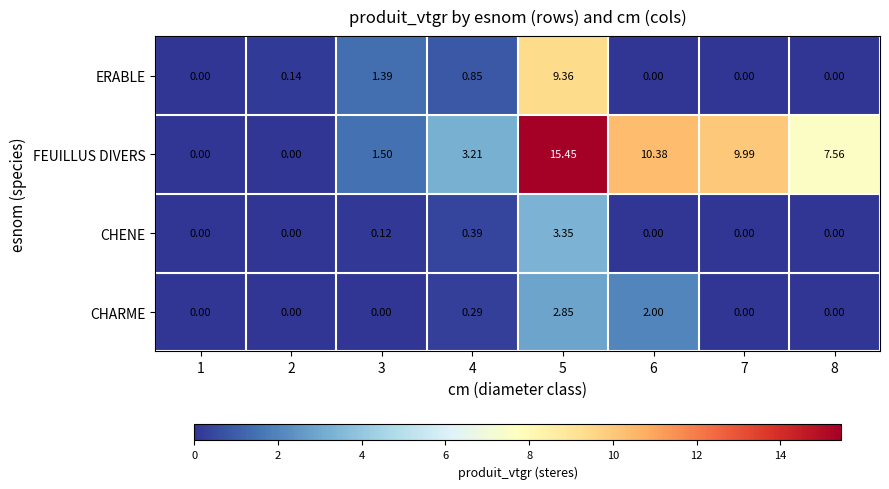

Which series changed the most between 3 and 6?

FEUILLUS DIVERS